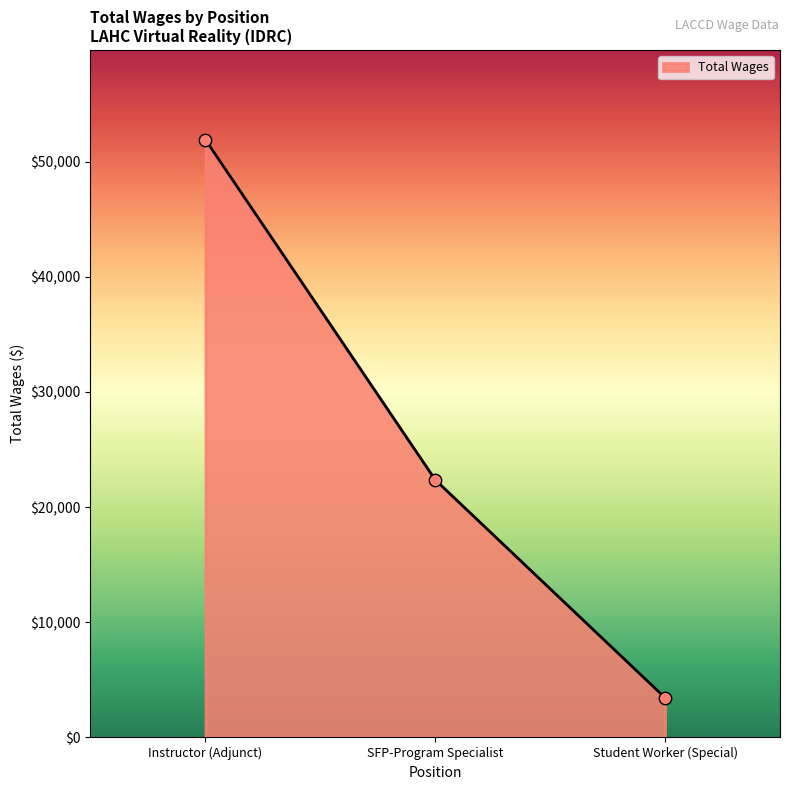

Which has a higher value, SFP-Program Specialist or Instructor (Adjunct)?

Instructor (Adjunct)